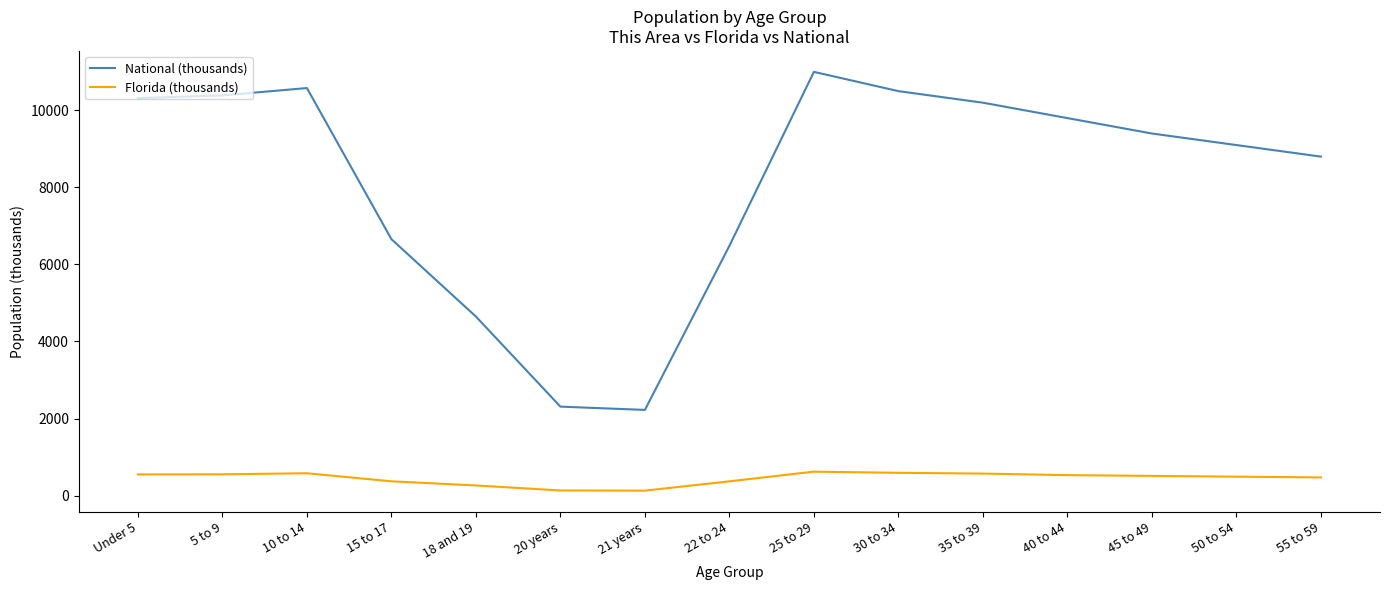

What is the total value across all series at 15 to 17?

7025.5